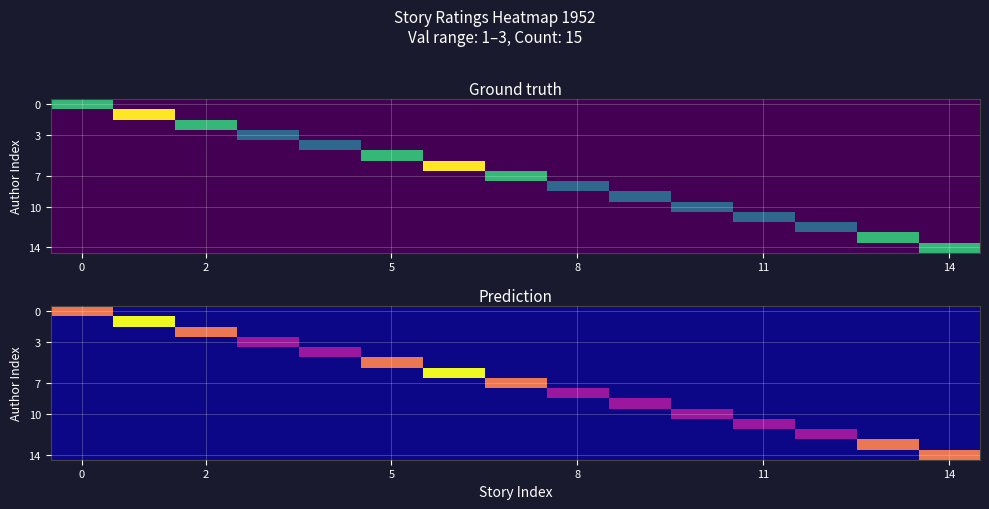

How many distinct data groups are displayed?

15